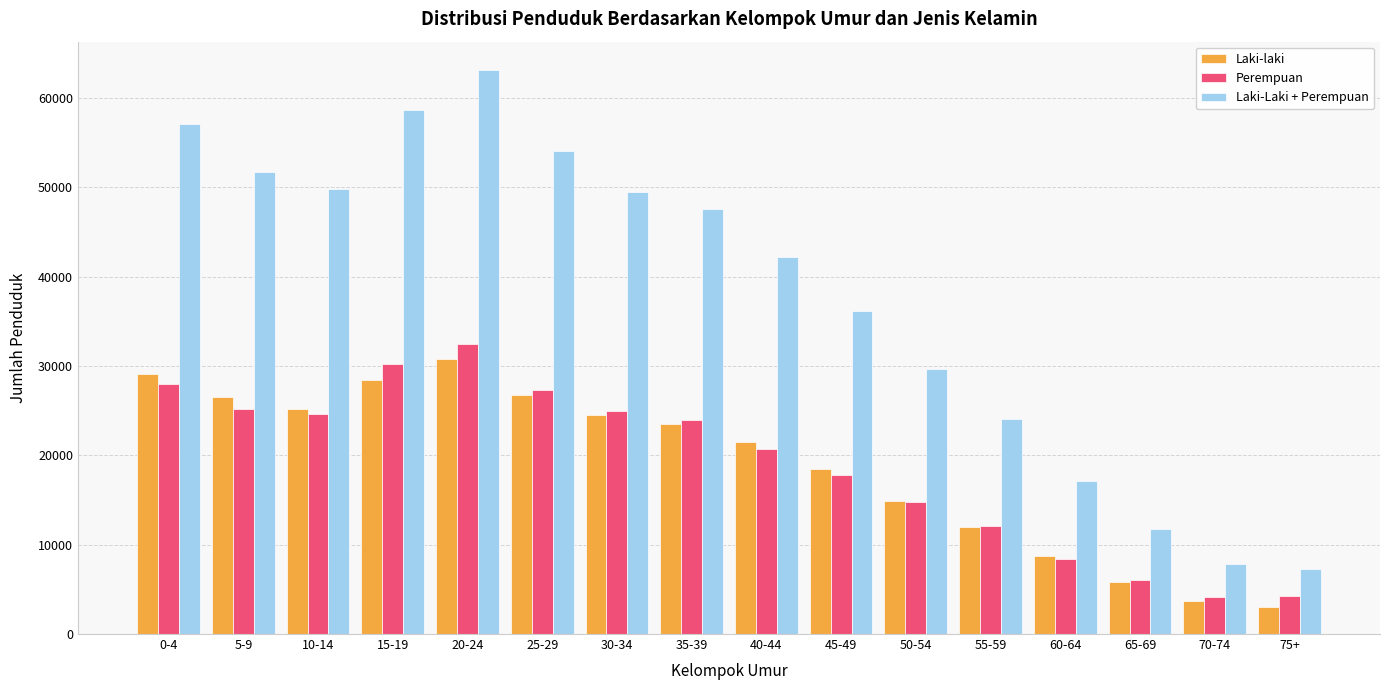

What is the sum of the Laki-laki values at 65-69 and 25-29?

32519